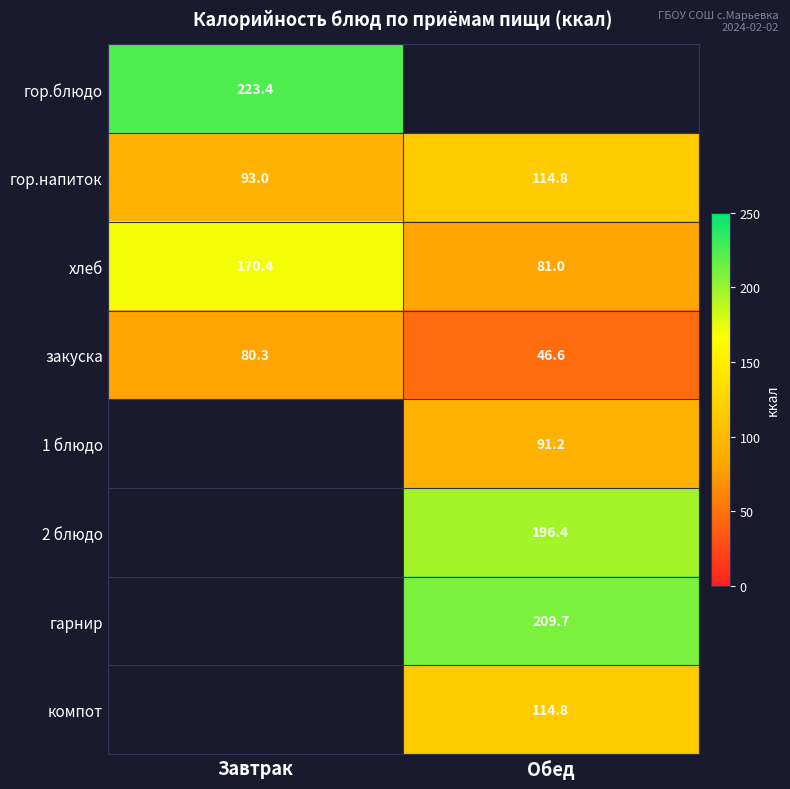

What is the sum of all гор.напиток values?

207.8